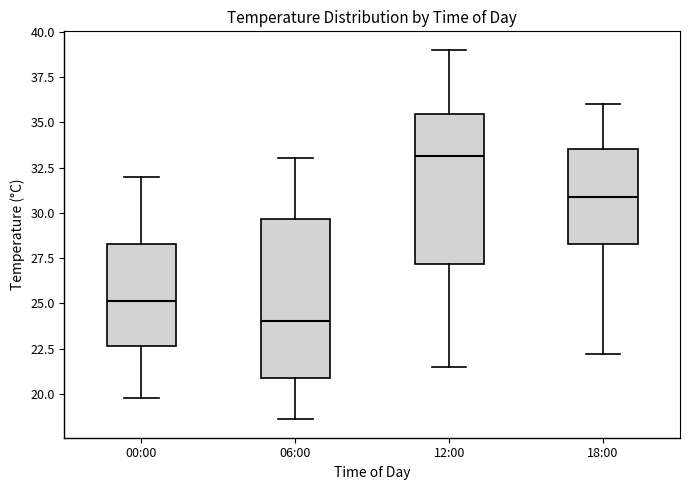

Where does the lower whisker of the box for 12:00 end on the y-axis? The values are not printed on the chart, so give them approximately, as read against the axis.

21.5